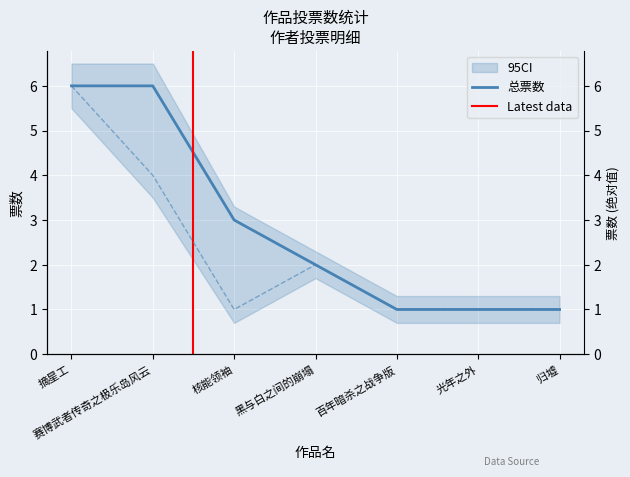

Between 百年暗杀之战争版 and 黑与白之间的崩塌, which is larger?

黑与白之间的崩塌